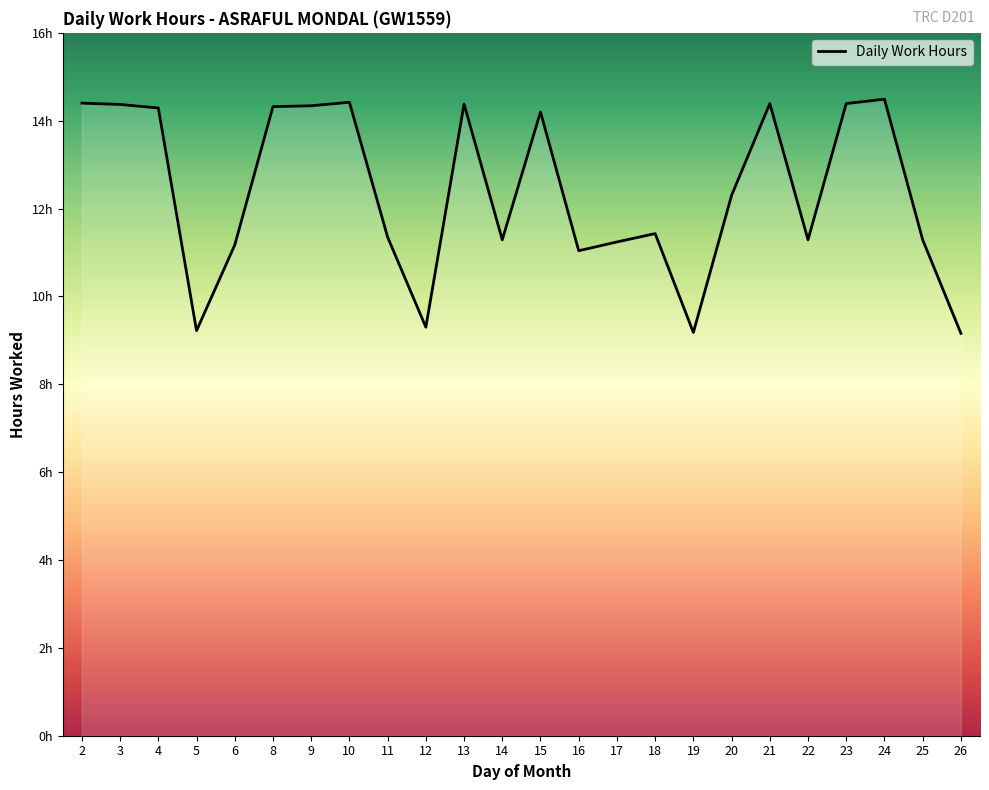

Does the chart display data point markers on the line(s)?

No